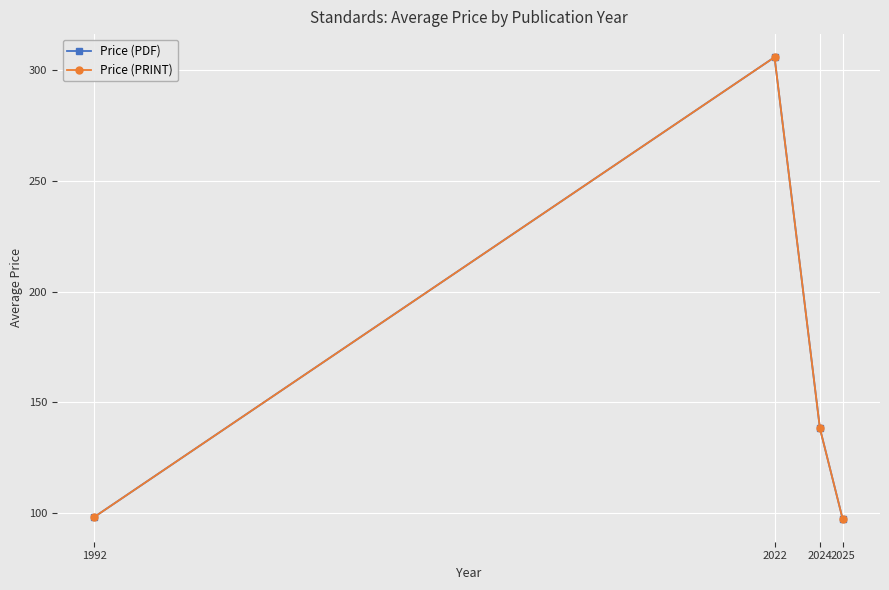

Which label corresponds to the largest value in the chart?

2022